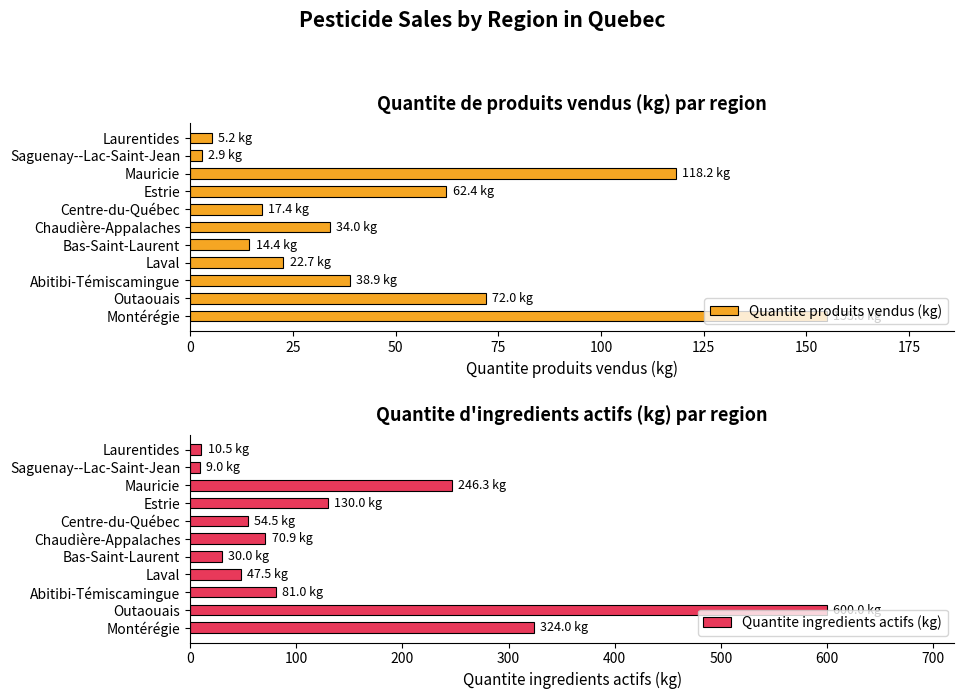

At which label does Quantite produits vendus (kg) reach its peak?

Montérégie